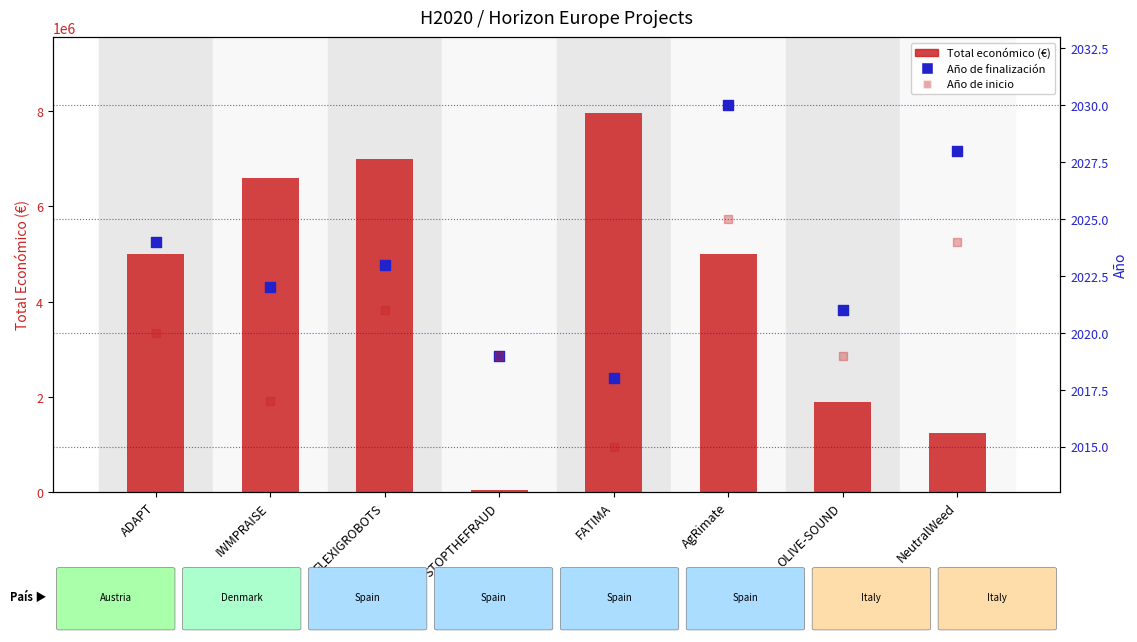

Is the value of Año de inicio at STOPTHEFRAUD greater than the value of Año de finalización at ADAPT?

No